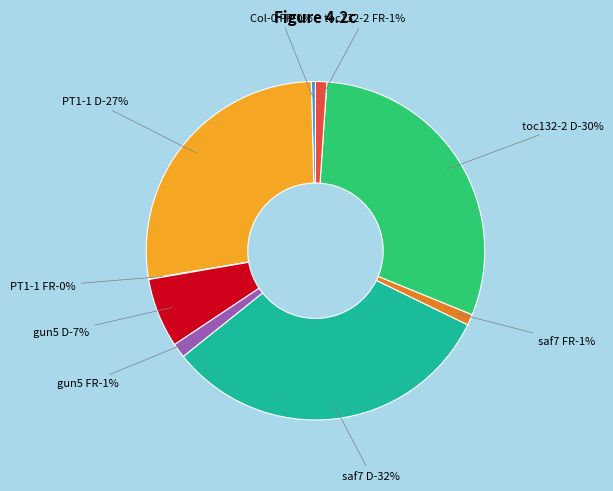

Which has a higher value, Col-0 FR or saf7 D?

saf7 D